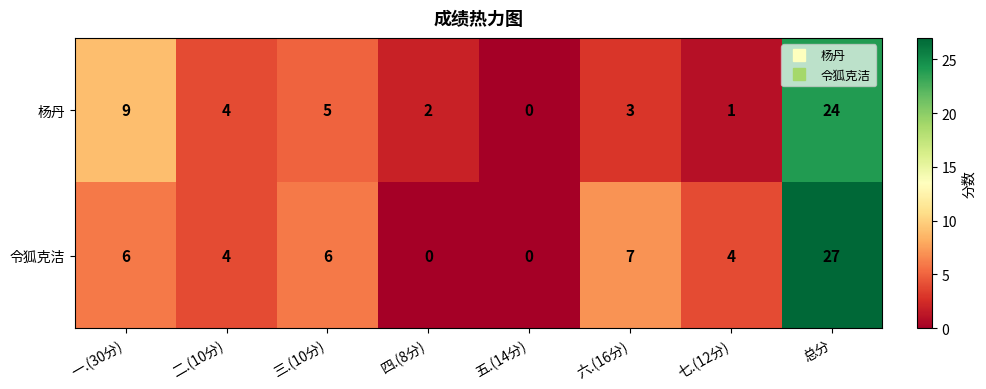

Rank the series by their average value, from lowest to highest.

杨丹, 令狐克洁